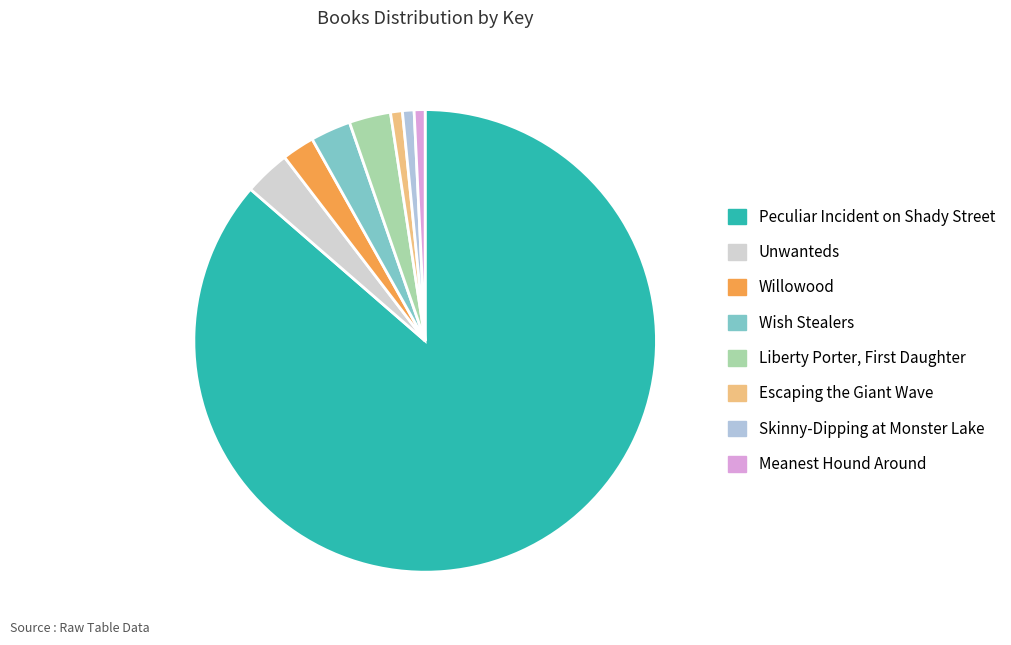

True or false: Skinny-Dipping at Monster Lake accounts for 1% of the total.

True